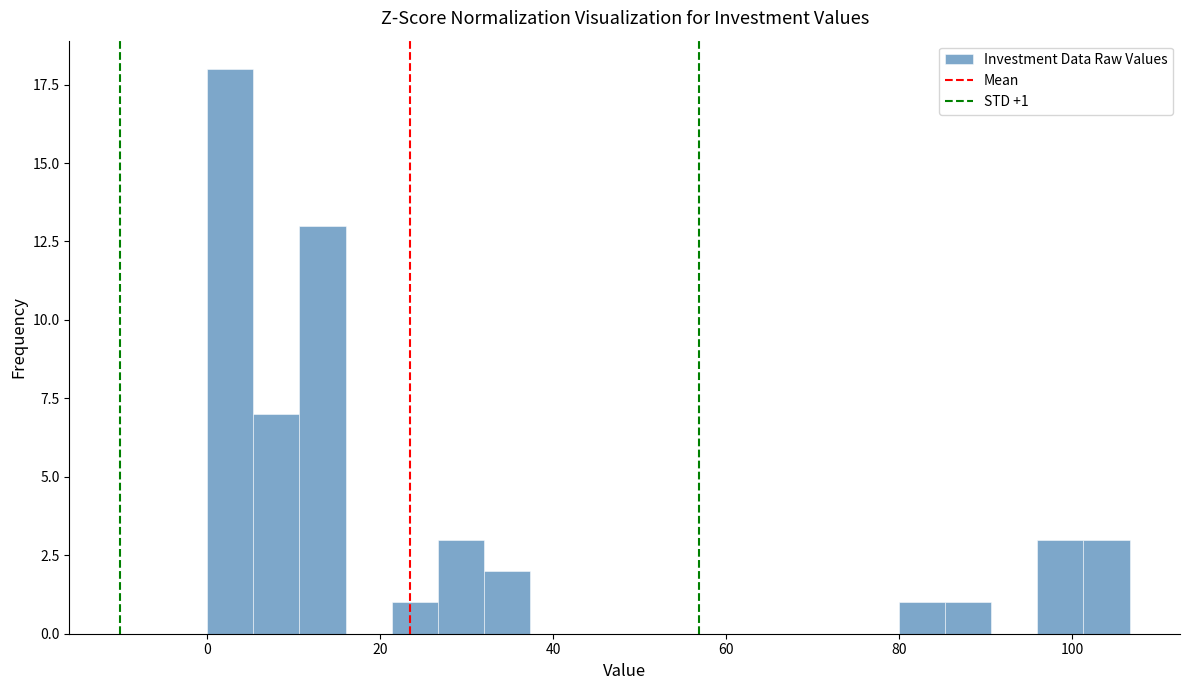

Read against the x-axis, roughly where is the centre of the tallest bar?

2